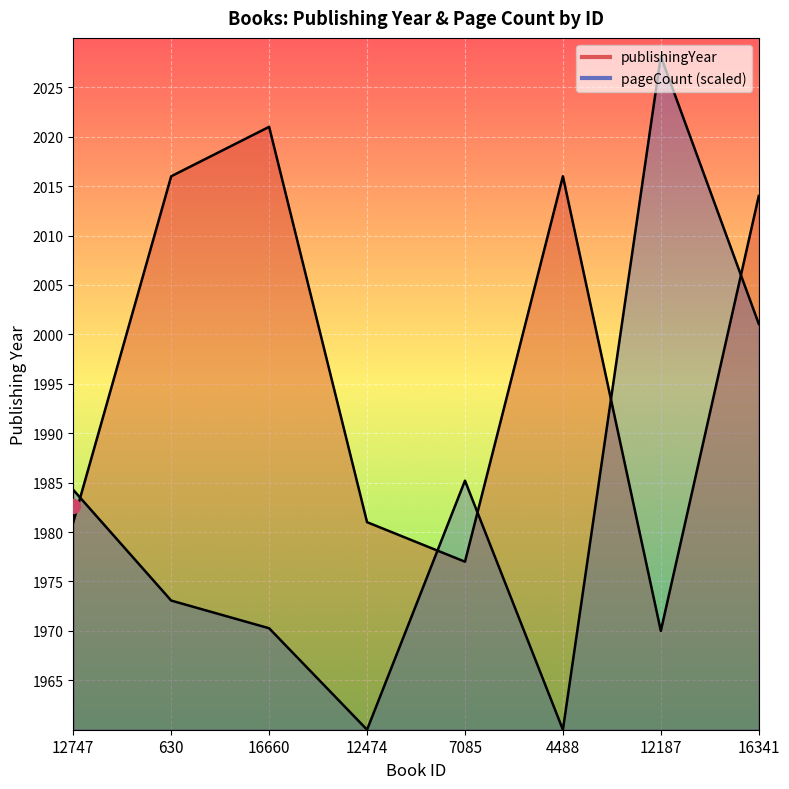

What is the difference between the highest and lowest values at 4488?

56.0